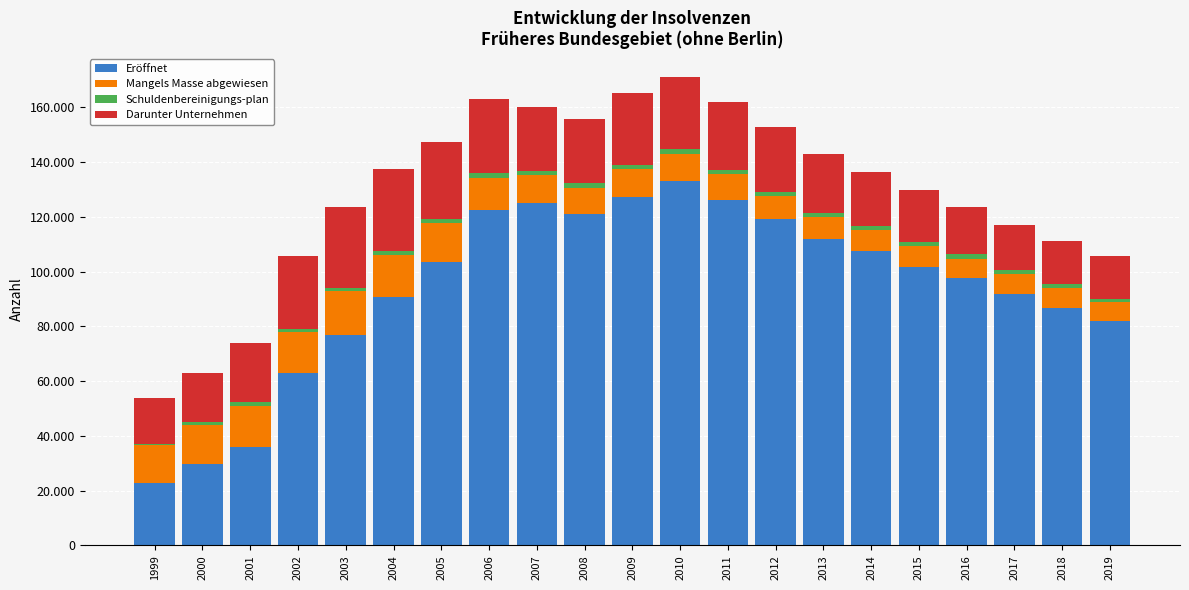

What is the lowest value of the Eröffnet series?

22918